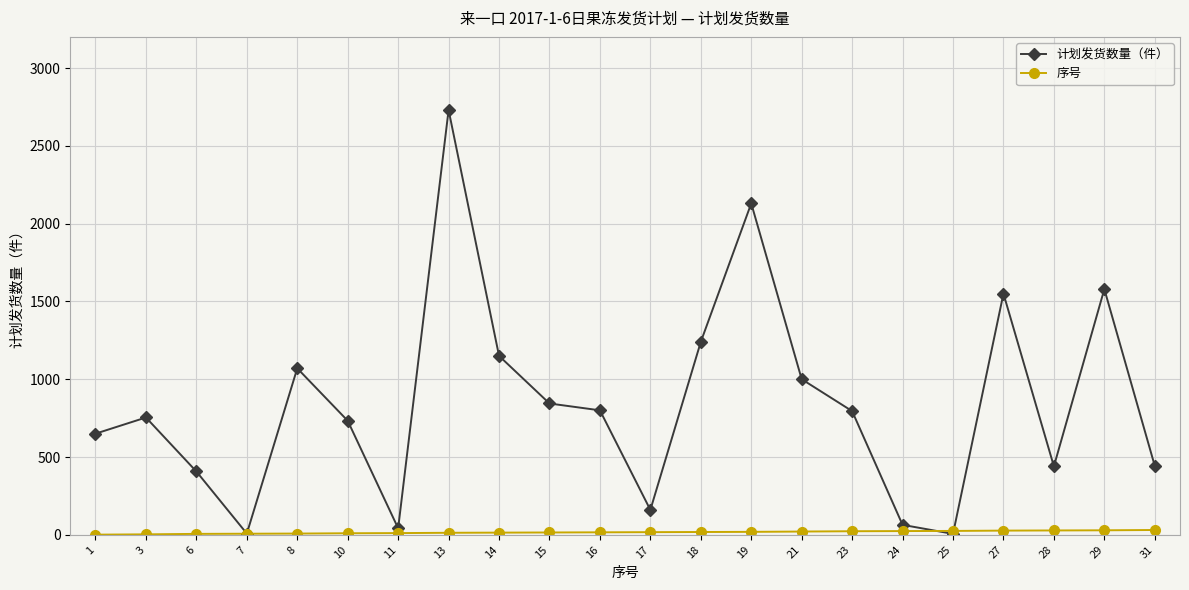

Where is the first local minimum for 计划发货数量（件）?

7